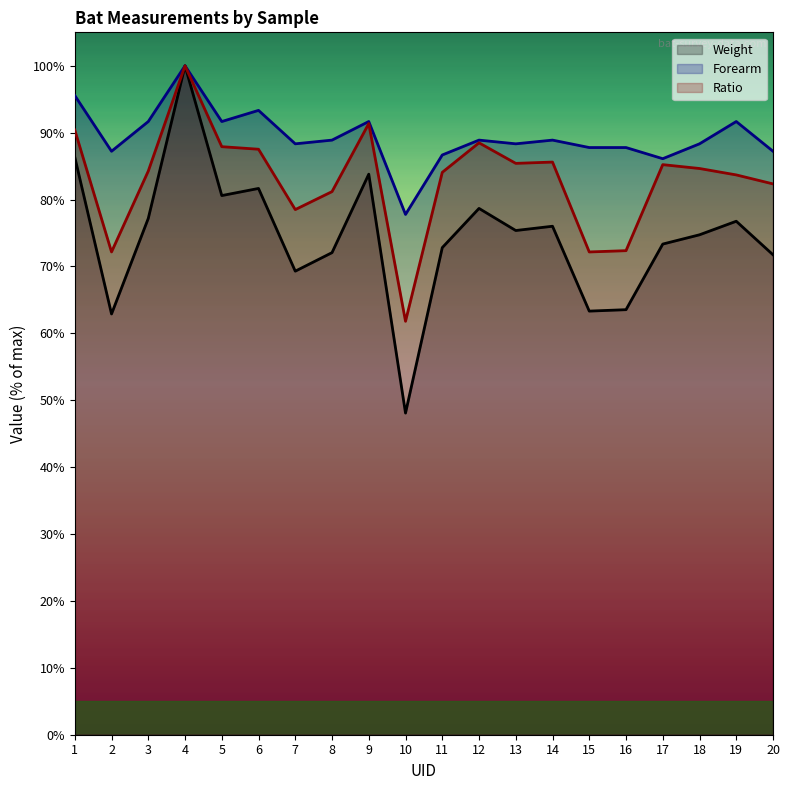

What are all the series names shown in the legend?

Weight, Forearm, Ratio